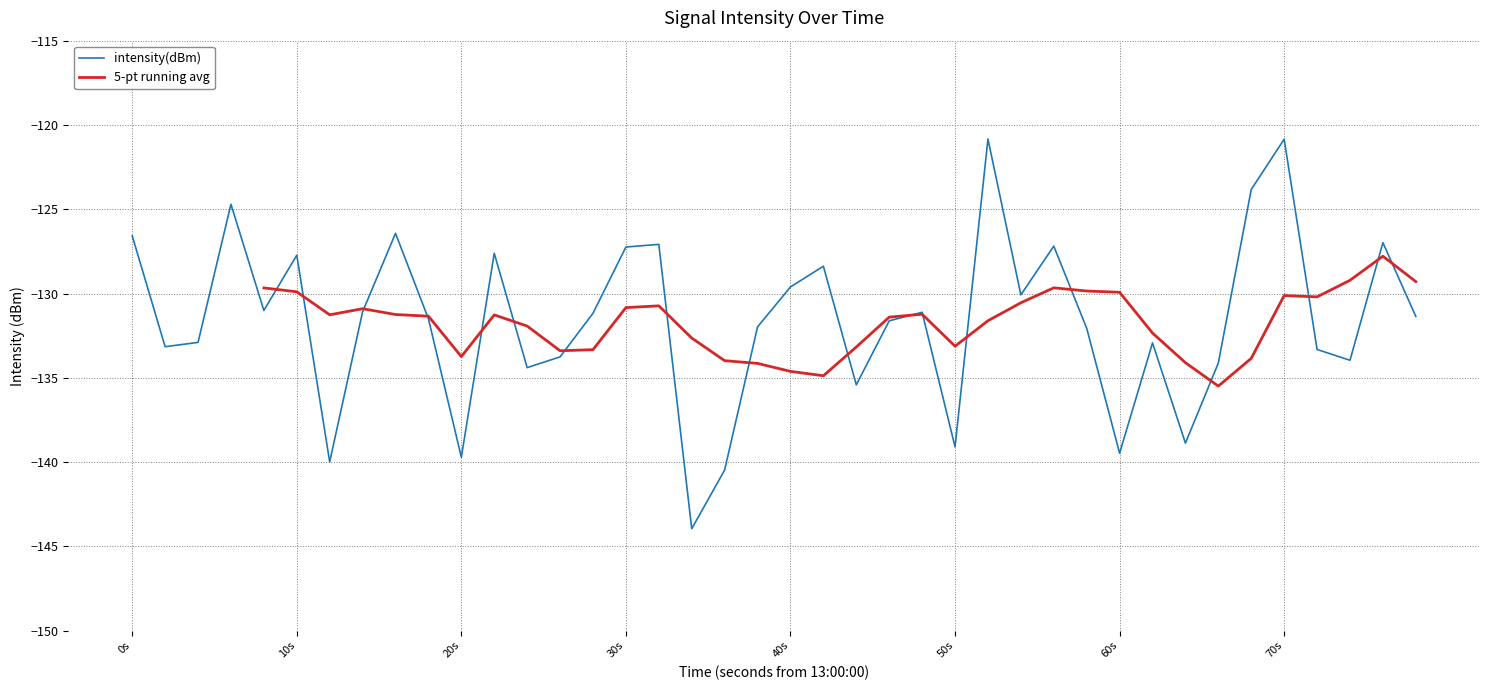

What is the highest value of the intensity(dBm) series?

-120.8